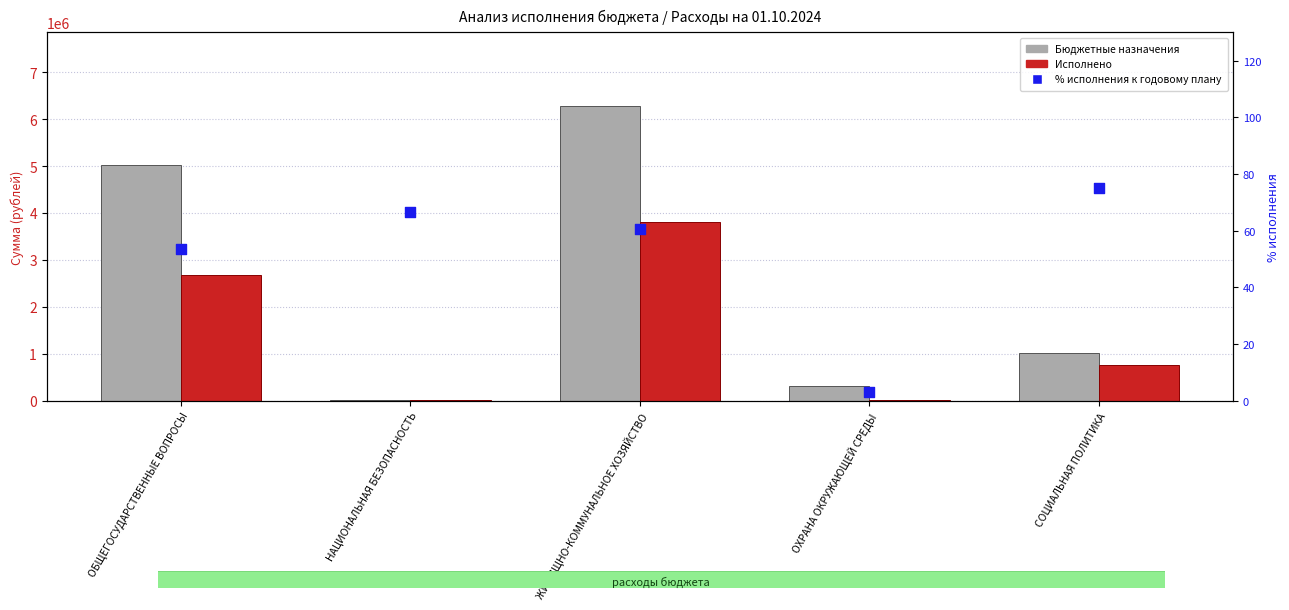

What are all the series names shown in the legend?

Бюджетные назначения, Исполнено, % исполнения к годовому плану